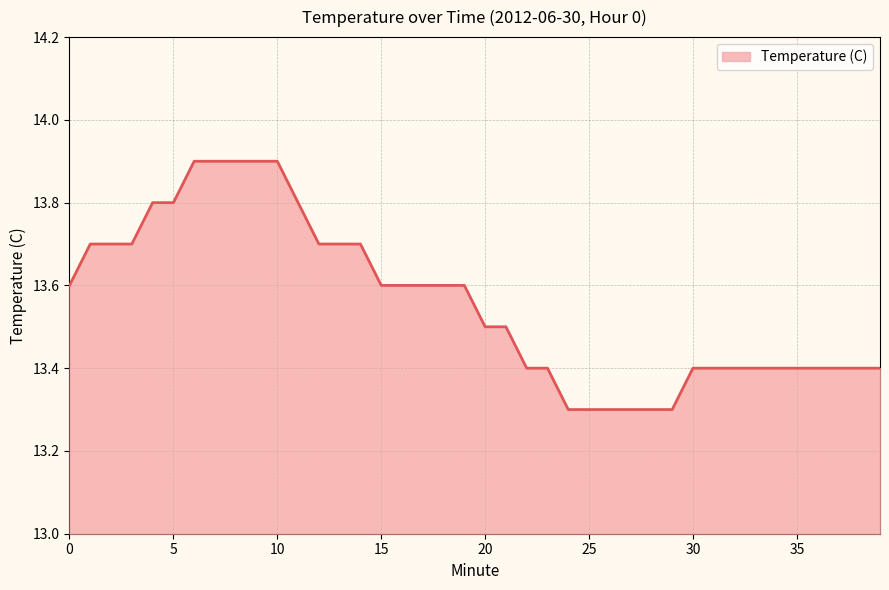

What is the greatest value displayed?

13.9